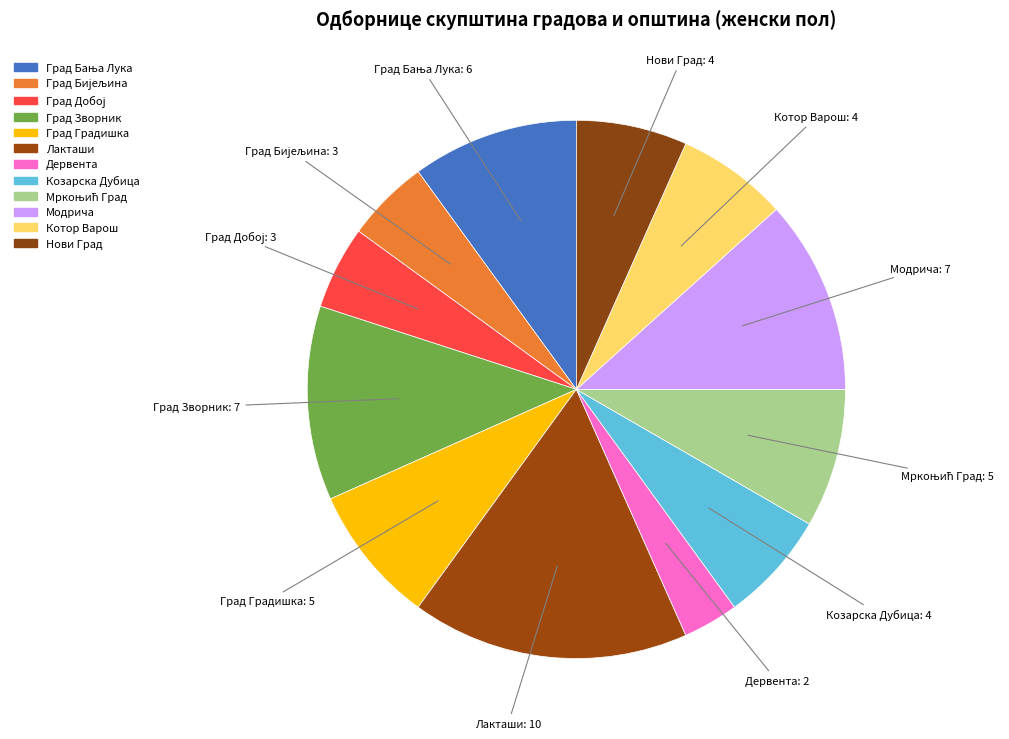

How many segments does this pie chart have?

12